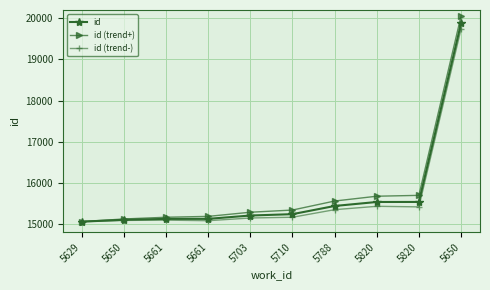

At which label does id (trend-) first exceed 15163?

5788